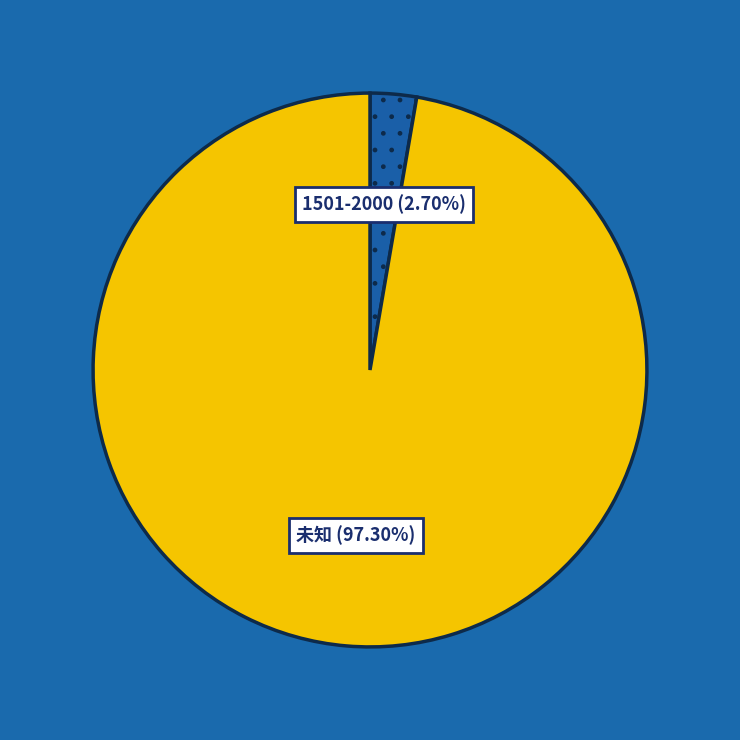

Is there any slice that represents more than half of the pie?

Yes